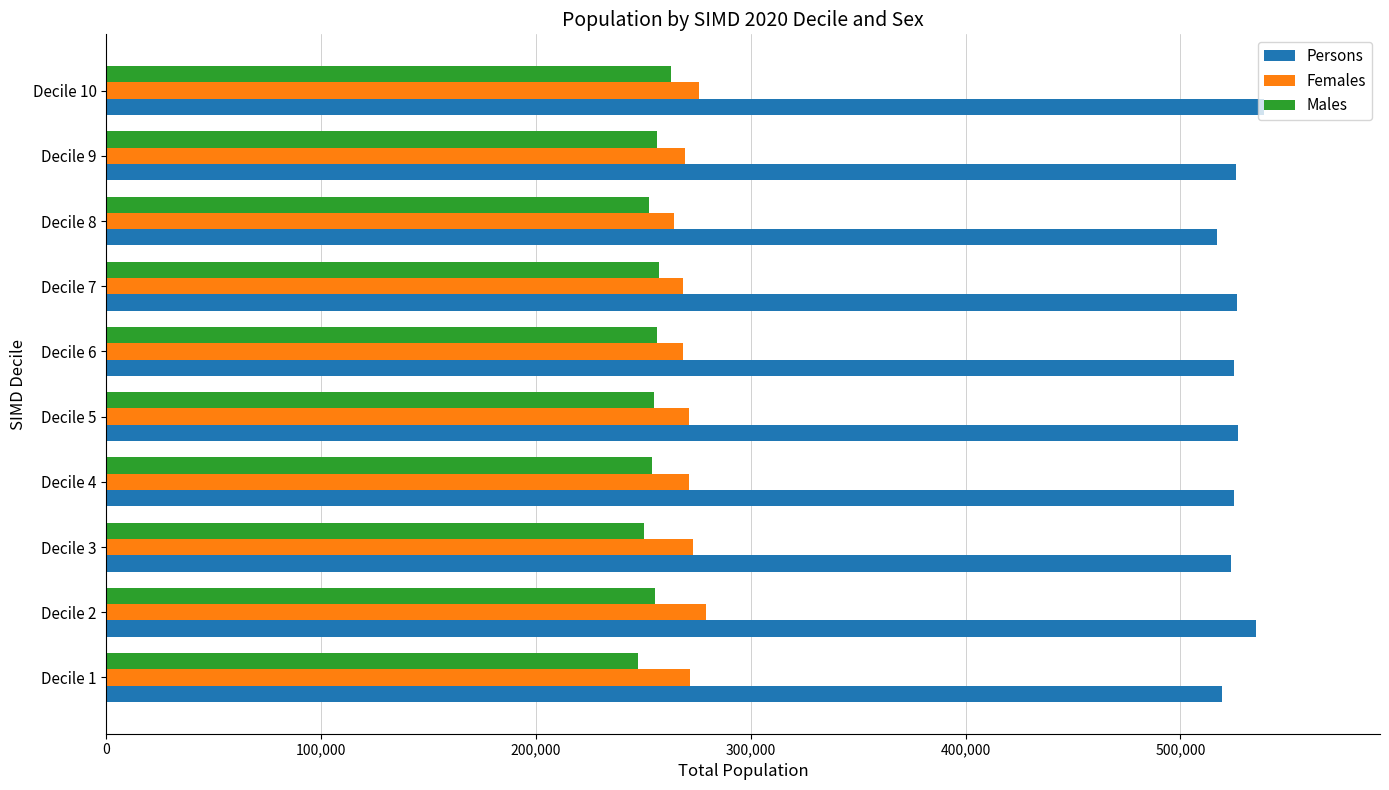

What is the total value across all series at Decile 10?

1077942